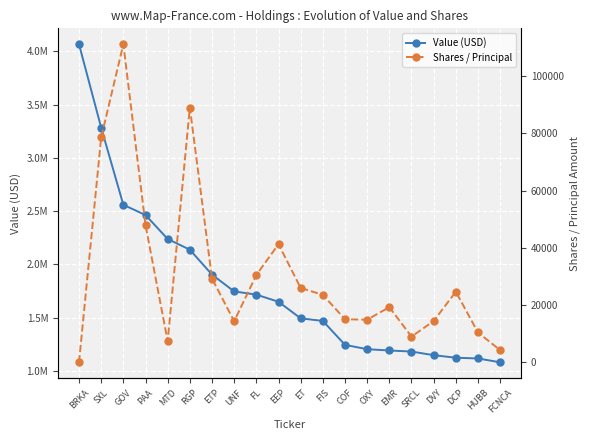

Rank the series by their average value, from lowest to highest.

Shares / Principal, Value (USD)